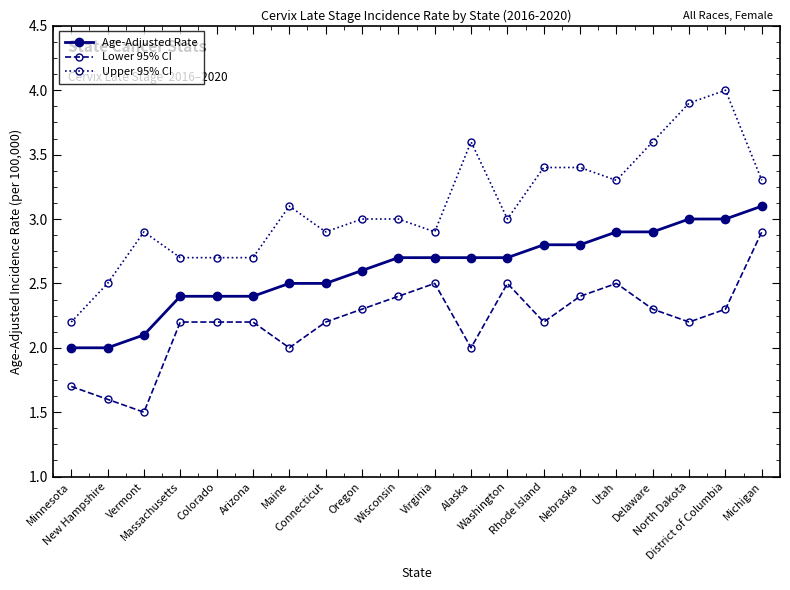

True or false: Age-Adjusted Rate and Upper 95% CI cross at least once.

False